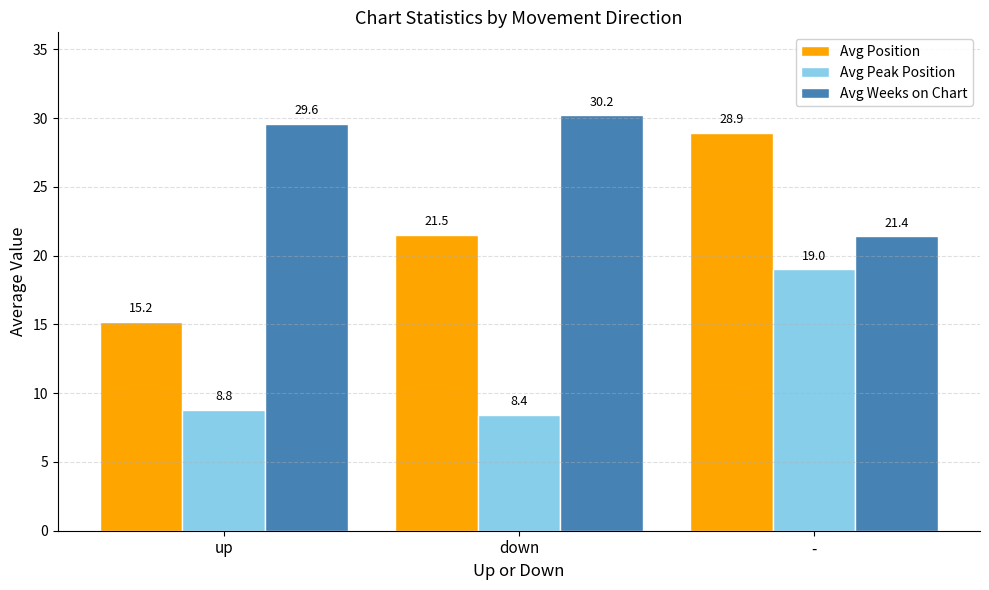

What is the value of the Avg Weeks on Chart bar at the 3rd from the left?

21.4